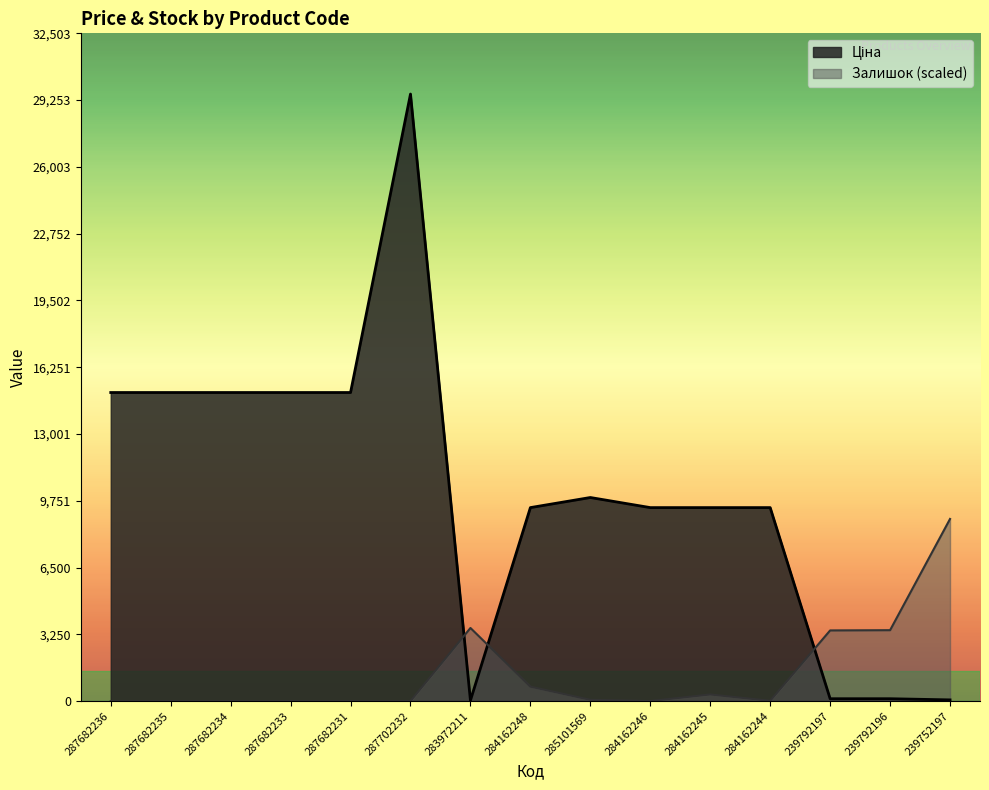

How many data points in Залишок are above 11?

8